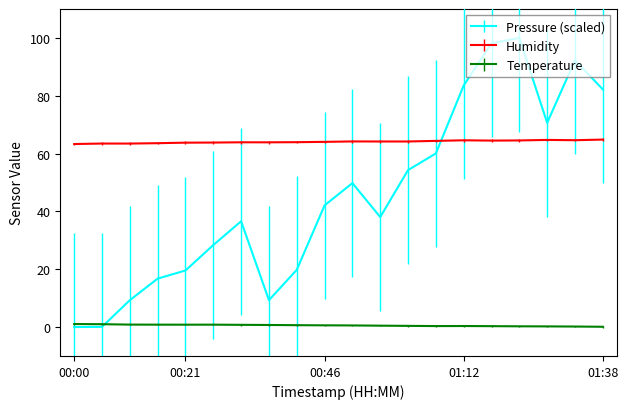

Which series has the largest total across all categories?

Humidity